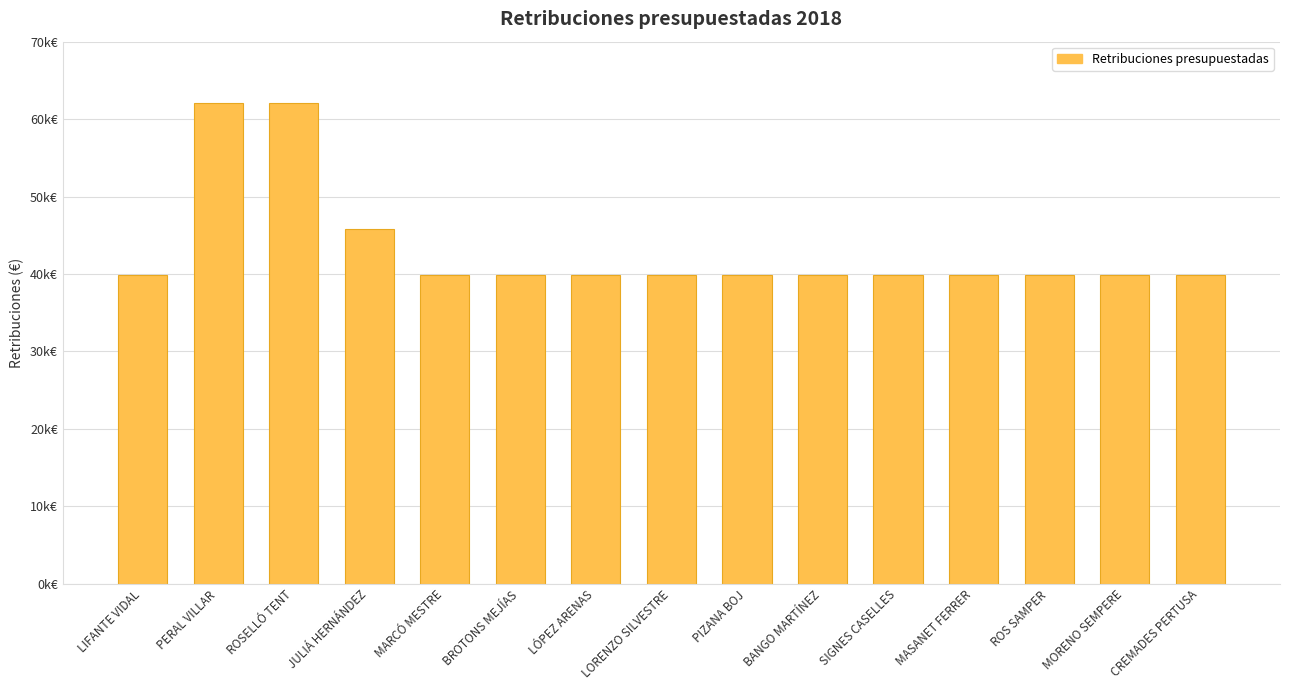

Reading left to right, transcribe all the data shown in this chart.

LIFANTE VIDAL=39844.6	PERAL VILLAR=62118.0	ROSELLÓ TENT=62118.0	JULIÁ HERNÁNDEZ=45844.5	MARCÓ MESTRE=39844.6	BROTONS MEJÍAS=39844.6	LÓPEZ ARENAS=39844.6	LORENZO SILVESTRE=39844.6	PIZANA BOJ=39844.6	BANGO MARTÍNEZ=39844.6	SIGNES CASELLES=39844.6	MASANET FERRER=39844.6	ROS SAMPER=39844.6	MORENO SEMPERE=39844.6	CREMADES PERTUSA=39844.6